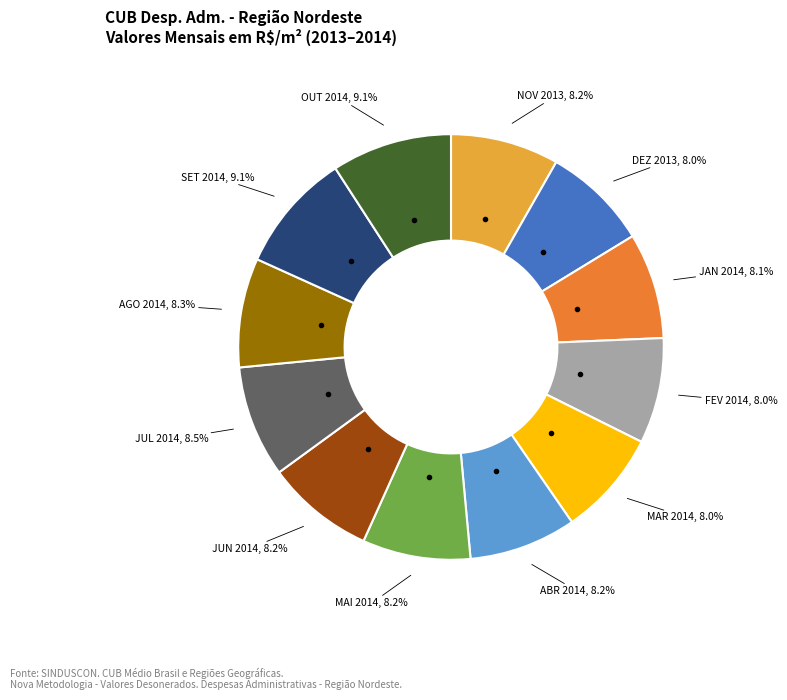

Is there a majority slice in this chart?

No